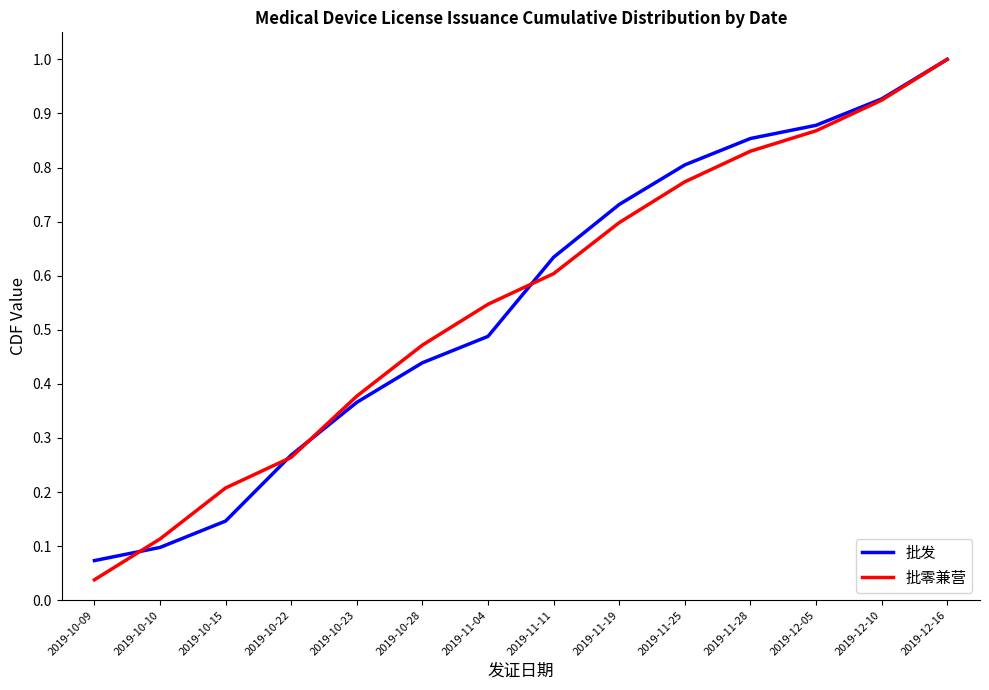

Where is 批发 nearest to the value 0?

2019-10-09